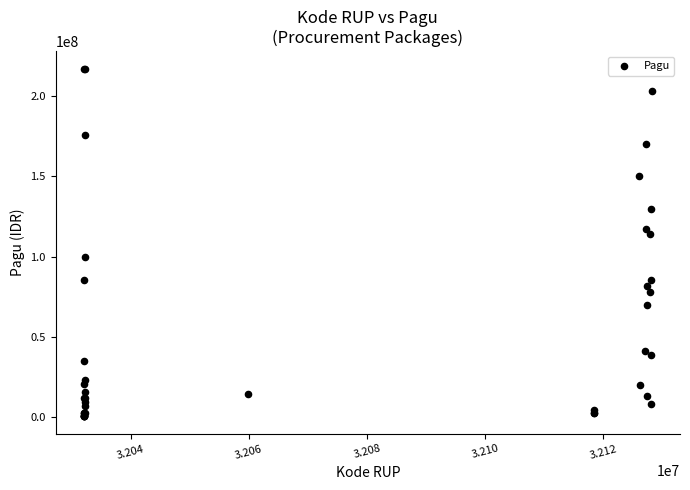

What Y value in the scatter plot is closest to 108830000?

114296000